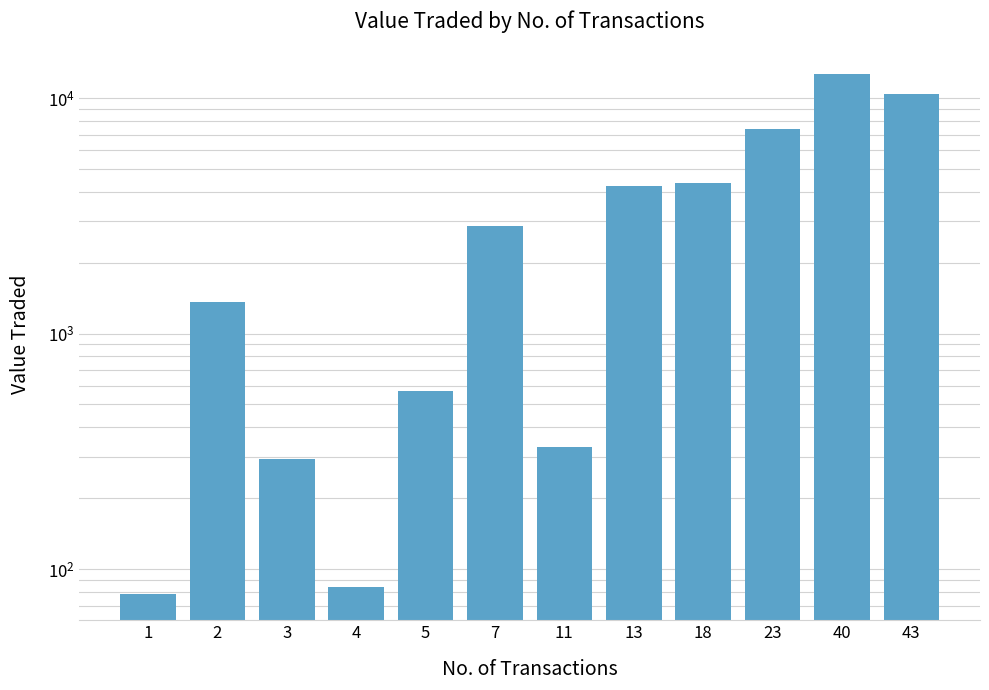

Rank the categories by value from lowest to highest.

1, 4, 3, 11, 5, 2, 7, 13, 18, 23, 43, 40